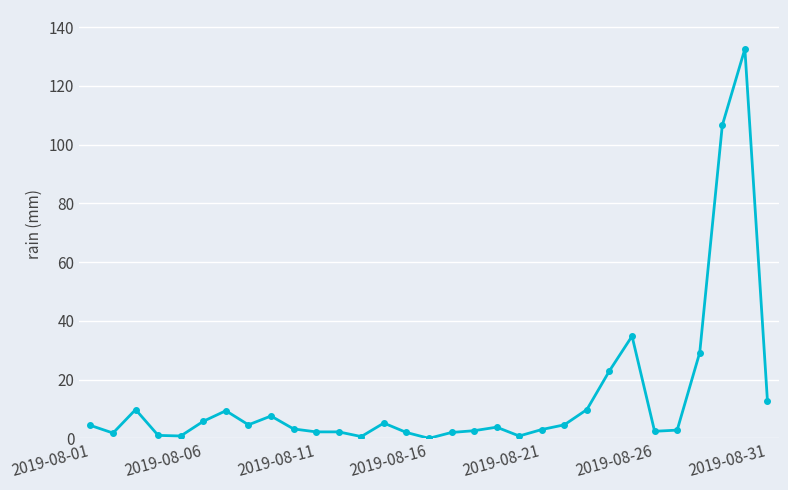

What is the difference between the second highest and second lowest values?

106.0